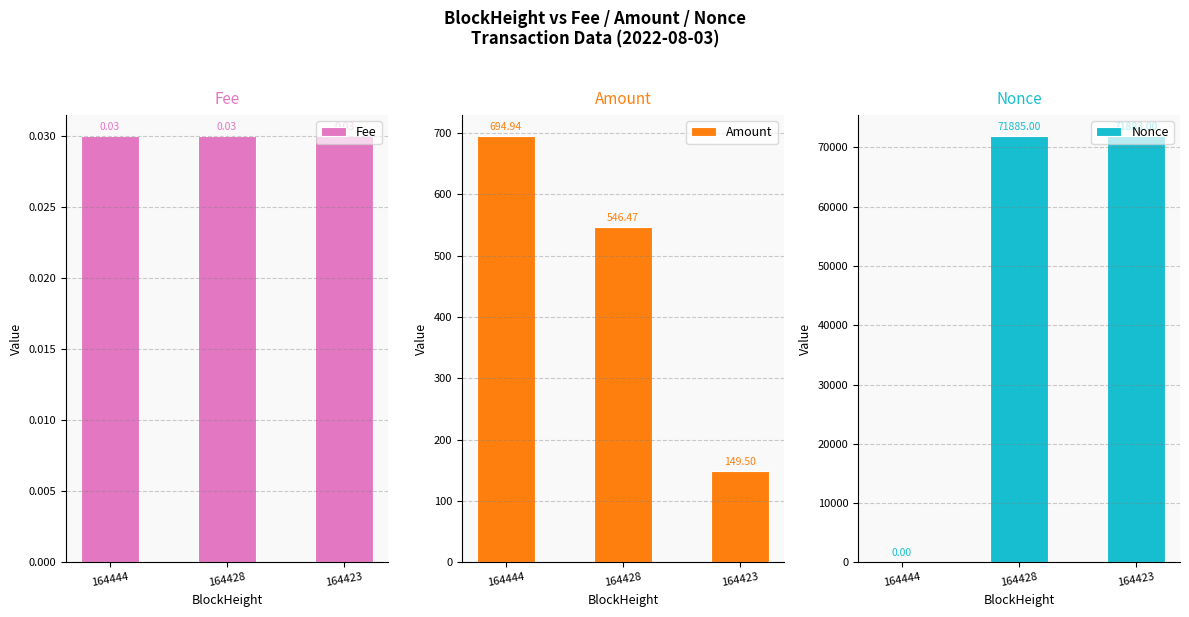

Rank the series by their maximum value, from highest to lowest.

Nonce, Amount, Fee